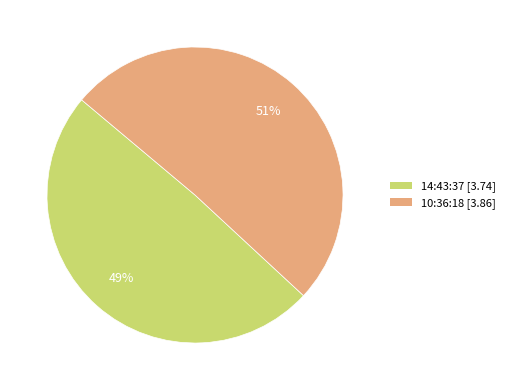

Does 14:43:37 represent more than half of the total?

No